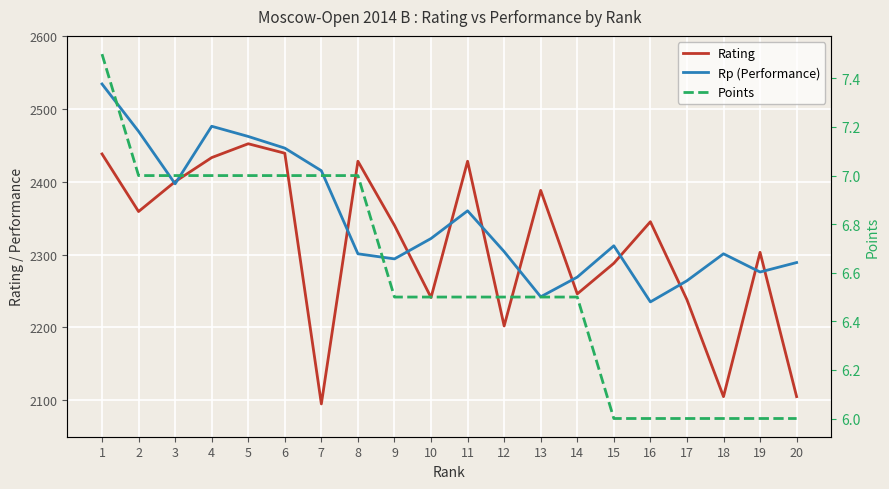

Which series has the largest range (max minus min)?

Rating